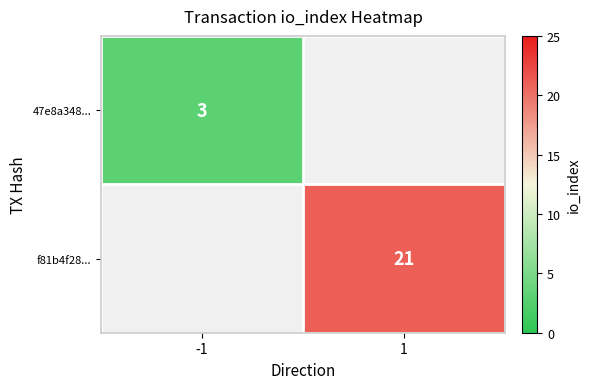

What is the maximum value shown in the chart?

21.0